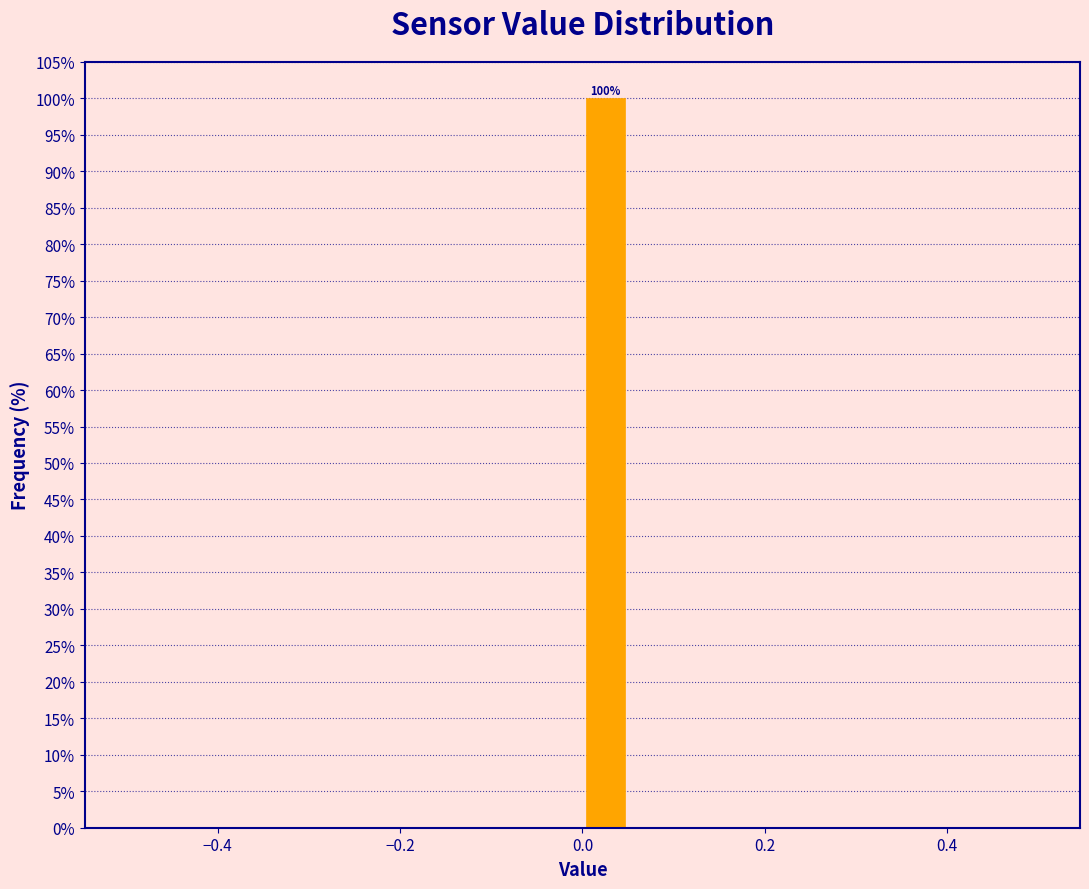

Read against the x-axis, roughly where is the centre of the tallest bar?

0.02